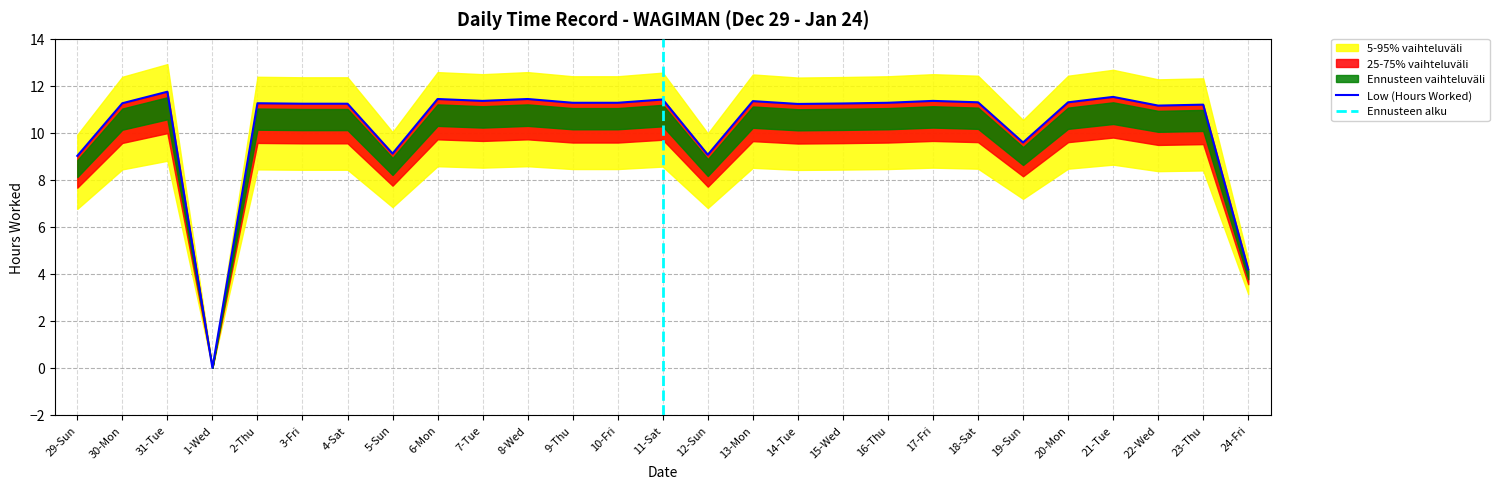

What is the label of the 12th point from the right?

13-Mon